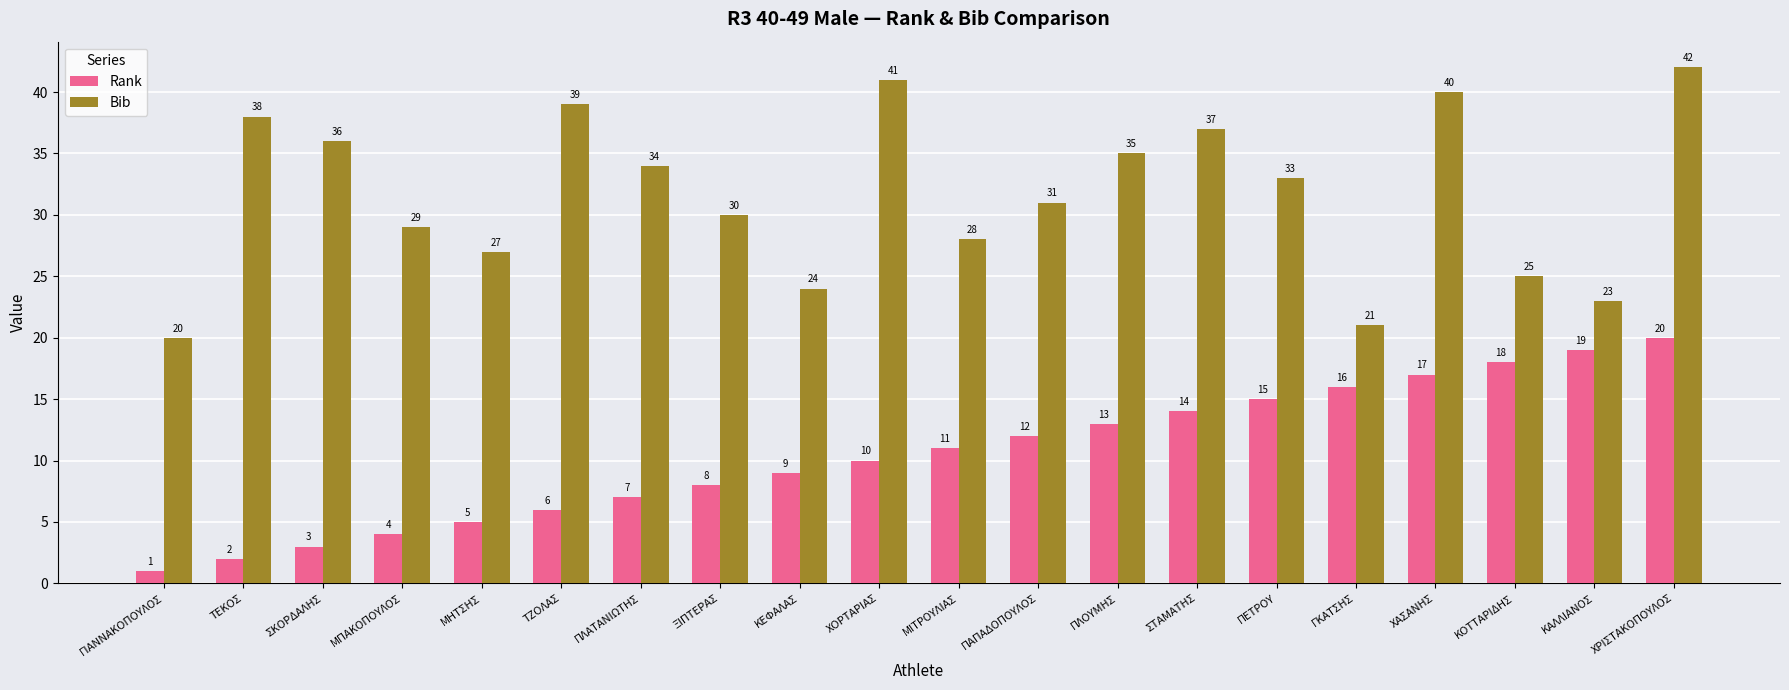

Rank the series by their average value, from highest to lowest.

Bib, Rank